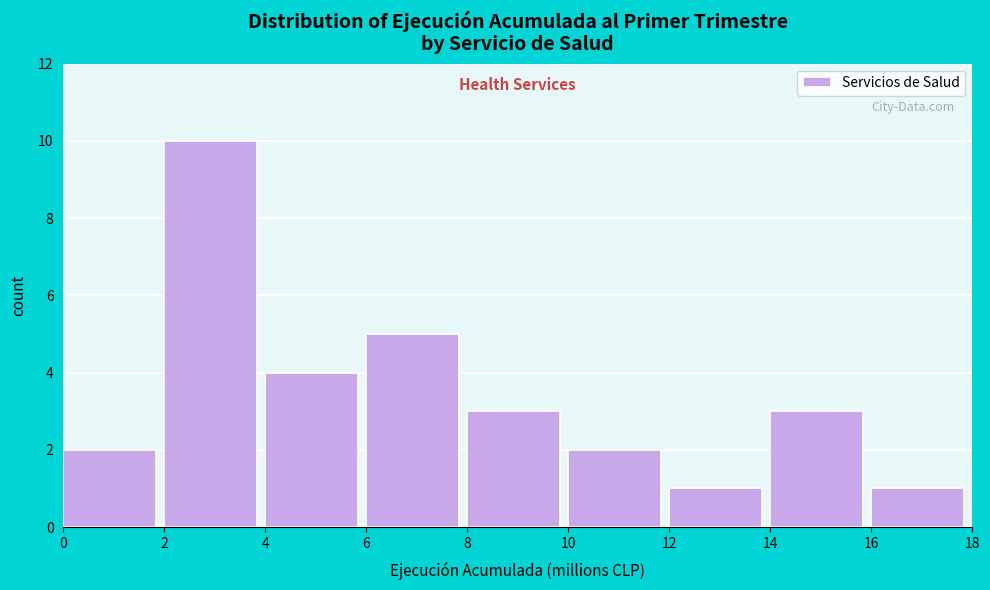

Which range on the x-axis has the tallest bar?

2 to 4